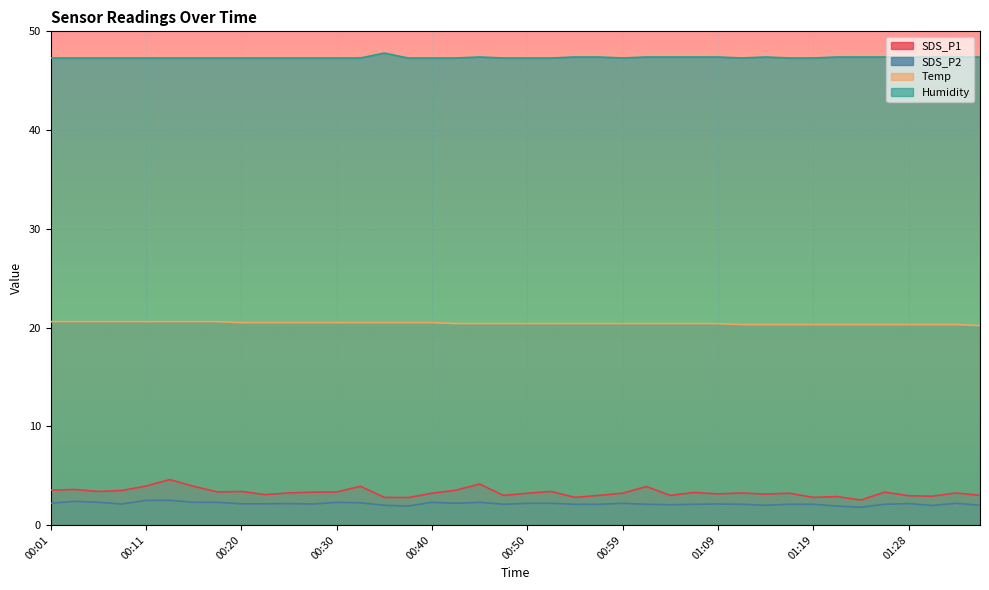

At which category does the chart reach its peak across all series?

00:35